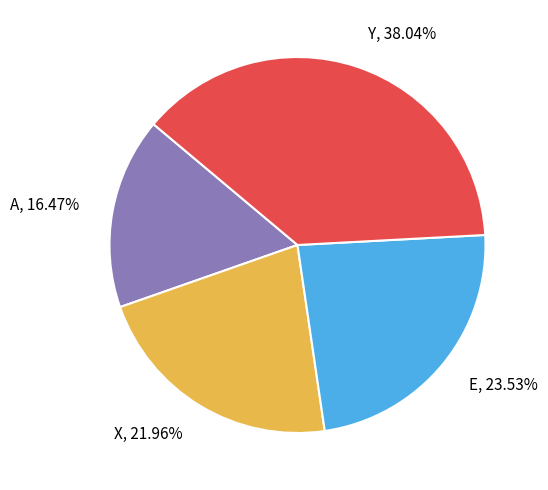

True or false: Y accounts for 38% of the total.

True